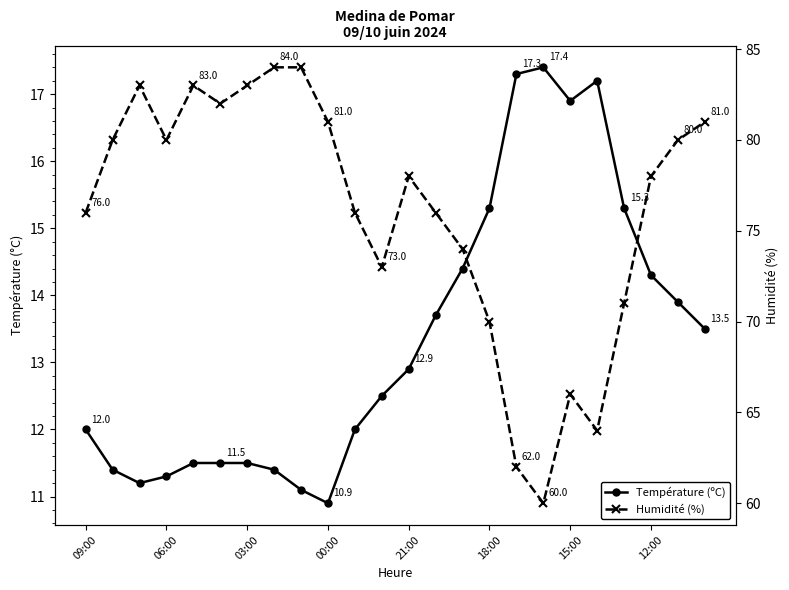

Count the number of data series in this chart.

2